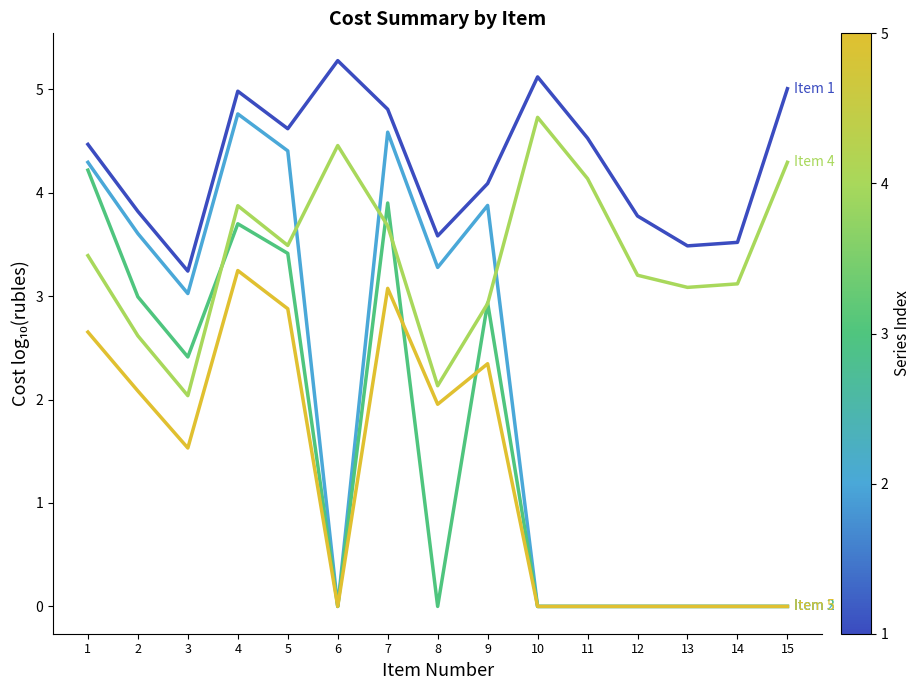

What is the difference between the highest and lowest values at 12?

3.8